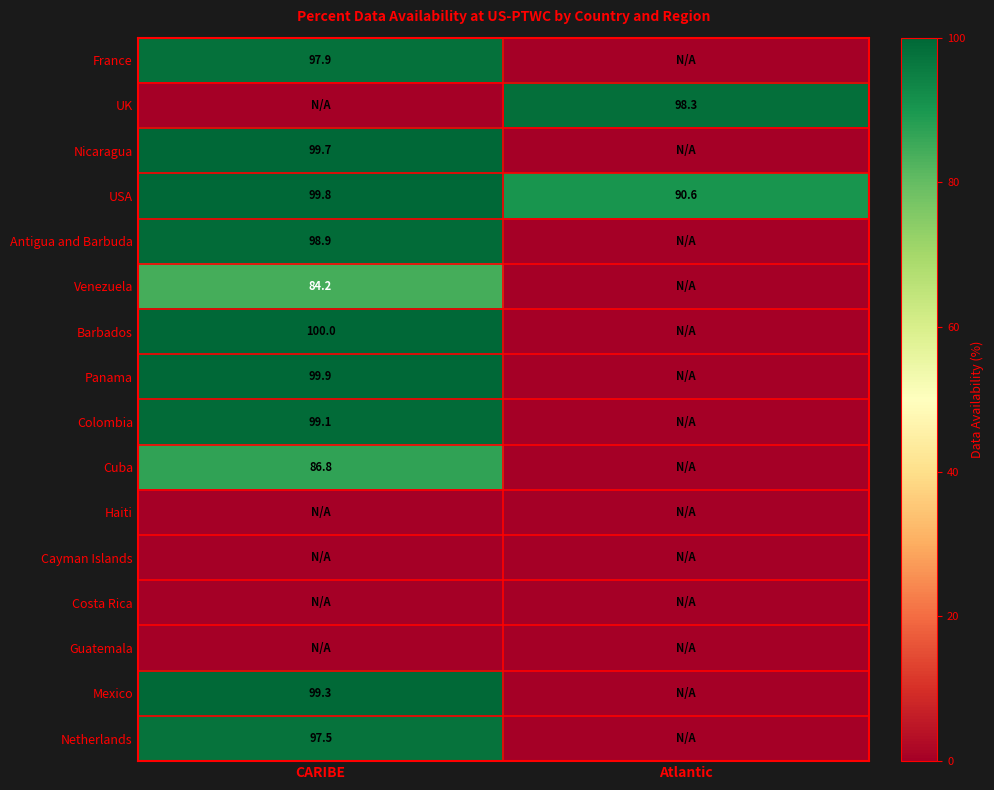

What is the highest value of the USA series?

99.8